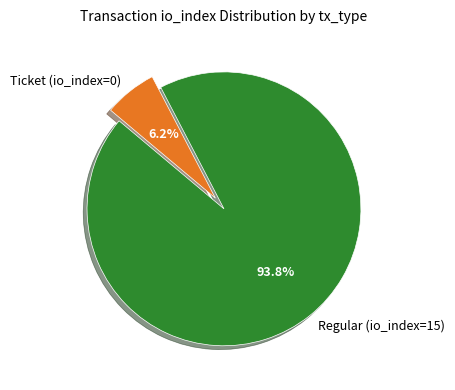

The Regular (io_index=15) slice represents 94% of the pie. True or false?

True